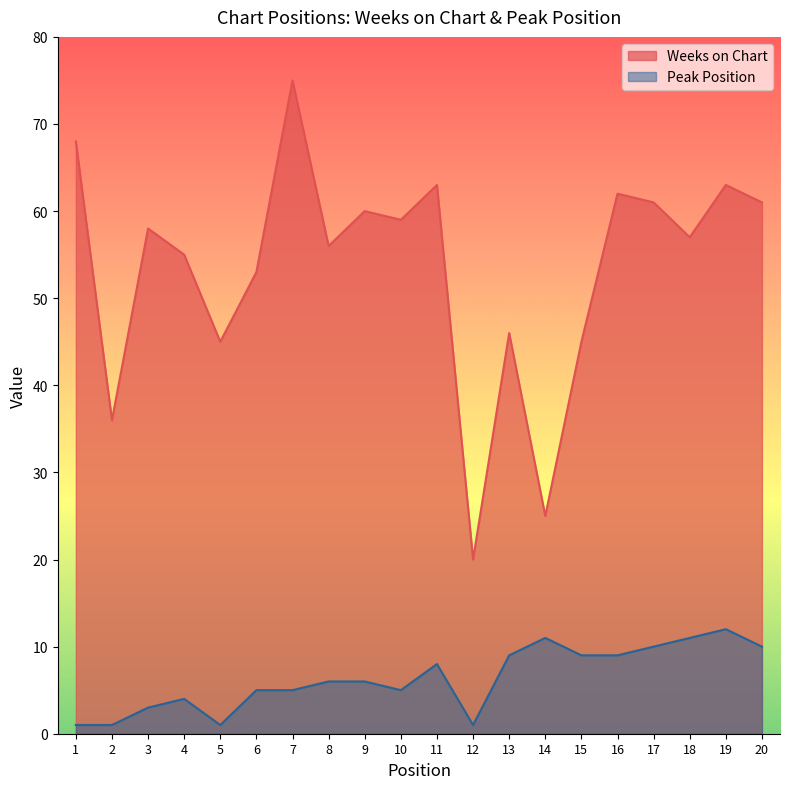

At which category is the sum across all series the highest?

7